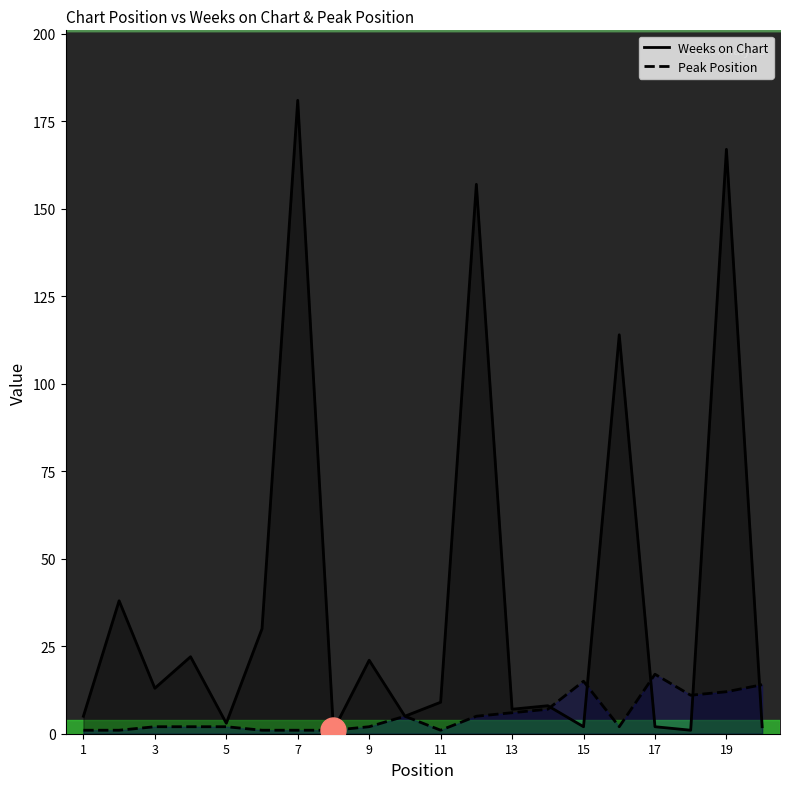

Which category has the highest value in the Weeks on Chart series?

7